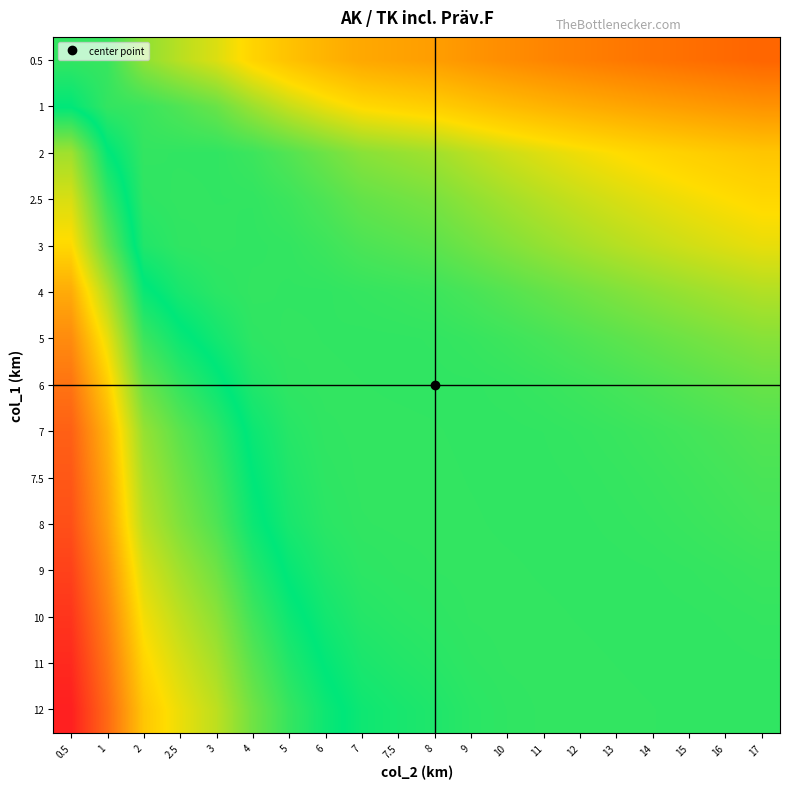

Reading right to left, extract all data points from this chart.

0.5: 17=1.0	16=1.0	15=1.0	14=1.0	13=1.0	12=0.9	11=0.9	10=0.9	9=0.9	8=0.9	7.5=0.9	7=0.9	6=0.8	5=0.8	4=0.8	3=0.7	2.5=0.7	2=0.6	1=0.6	0.5=0.6
1: 17=0.9	16=0.9	15=0.9	14=0.9	13=0.9	12=0.8	11=0.8	10=0.8	9=0.8	8=0.8	7.5=0.8	7=0.8	6=0.7	5=0.7	4=0.7	3=0.6	2.5=0.6	2=0.6	1=0.6	0.5=0.5
2: 17=0.8	16=0.8	15=0.8	14=0.8	13=0.8	12=0.7	11=0.7	10=0.7	9=0.7	8=0.7	7.5=0.6	7=0.6	6=0.6	5=0.6	4=0.6	3=0.5	2.5=0.5	2=0.6	1=0.5	0.5=0.3
2.5: 17=0.8	16=0.7	15=0.7	14=0.7	13=0.7	12=0.7	11=0.7	10=0.7	9=0.6	8=0.6	7.5=0.6	7=0.6	6=0.6	5=0.6	4=0.5	3=0.5	2.5=0.6	2=0.5	1=0.4	0.5=0.3
3: 17=0.7	16=0.7	15=0.7	14=0.7	13=0.7	12=0.7	11=0.6	10=0.6	9=0.6	8=0.6	7.5=0.6	7=0.6	6=0.6	5=0.6	4=0.5	3=0.6	2.5=0.5	2=0.5	1=0.4	0.5=0.2
4: 17=0.7	16=0.7	15=0.6	14=0.6	13=0.6	12=0.6	11=0.6	10=0.6	9=0.6	8=0.6	7.5=0.6	7=0.6	6=0.5	5=0.5	4=0.6	3=0.5	2.5=0.5	2=0.5	1=0.3	0.5=0.2
5: 17=0.6	16=0.6	15=0.6	14=0.6	13=0.6	12=0.6	11=0.6	10=0.6	9=0.6	8=0.5	7.5=0.5	7=0.5	6=0.5	5=0.6	4=0.5	3=0.5	2.5=0.5	2=0.4	1=0.3	0.5=0.1
6: 17=0.6	16=0.6	15=0.6	14=0.6	13=0.6	12=0.6	11=0.6	10=0.6	9=0.5	8=0.5	7.5=0.5	7=0.5	6=0.6	5=0.5	4=0.5	3=0.5	2.5=0.4	2=0.4	1=0.2	0.5=0.1
7: 17=0.6	16=0.6	15=0.6	14=0.6	13=0.6	12=0.6	11=0.5	10=0.5	9=0.5	8=0.5	7.5=0.5	7=0.6	6=0.5	5=0.5	4=0.5	3=0.5	2.5=0.4	2=0.4	1=0.2	0.5=0.1
7.5: 17=0.6	16=0.6	15=0.6	14=0.6	13=0.6	12=0.5	11=0.5	10=0.5	9=0.5	8=0.5	7.5=0.6	7=0.5	6=0.5	5=0.5	4=0.5	3=0.4	2.5=0.4	2=0.3	1=0.2	0.5=0.1
8: 17=0.6	16=0.6	15=0.6	14=0.6	13=0.5	12=0.5	11=0.5	10=0.5	9=0.5	8=0.6	7.5=0.5	7=0.5	6=0.5	5=0.5	4=0.5	3=0.4	2.5=0.4	2=0.3	1=0.2	0.5=0.1
9: 17=0.6	16=0.6	15=0.6	14=0.5	13=0.5	12=0.5	11=0.5	10=0.5	9=0.6	8=0.5	7.5=0.5	7=0.5	6=0.5	5=0.5	4=0.5	3=0.4	2.5=0.3	2=0.3	1=0.1	0.5=0.0
10: 17=0.6	16=0.5	15=0.5	14=0.5	13=0.5	12=0.5	11=0.5	10=0.6	9=0.5	8=0.5	7.5=0.5	7=0.5	6=0.5	5=0.5	4=0.4	3=0.4	2.5=0.3	2=0.3	1=0.1	0.5=0.0
11: 17=0.5	16=0.5	15=0.5	14=0.5	13=0.5	12=0.5	11=0.6	10=0.5	9=0.5	8=0.5	7.5=0.5	7=0.5	6=0.5	5=0.5	4=0.4	3=0.3	2.5=0.3	2=0.2	1=0.1	0.5=0.0
12: 17=0.5	16=0.5	15=0.5	14=0.5	13=0.5	12=0.6	11=0.5	10=0.5	9=0.5	8=0.5	7.5=0.5	7=0.5	6=0.5	5=0.4	4=0.4	3=0.3	2.5=0.3	2=0.2	1=0.1	0.5=0.0